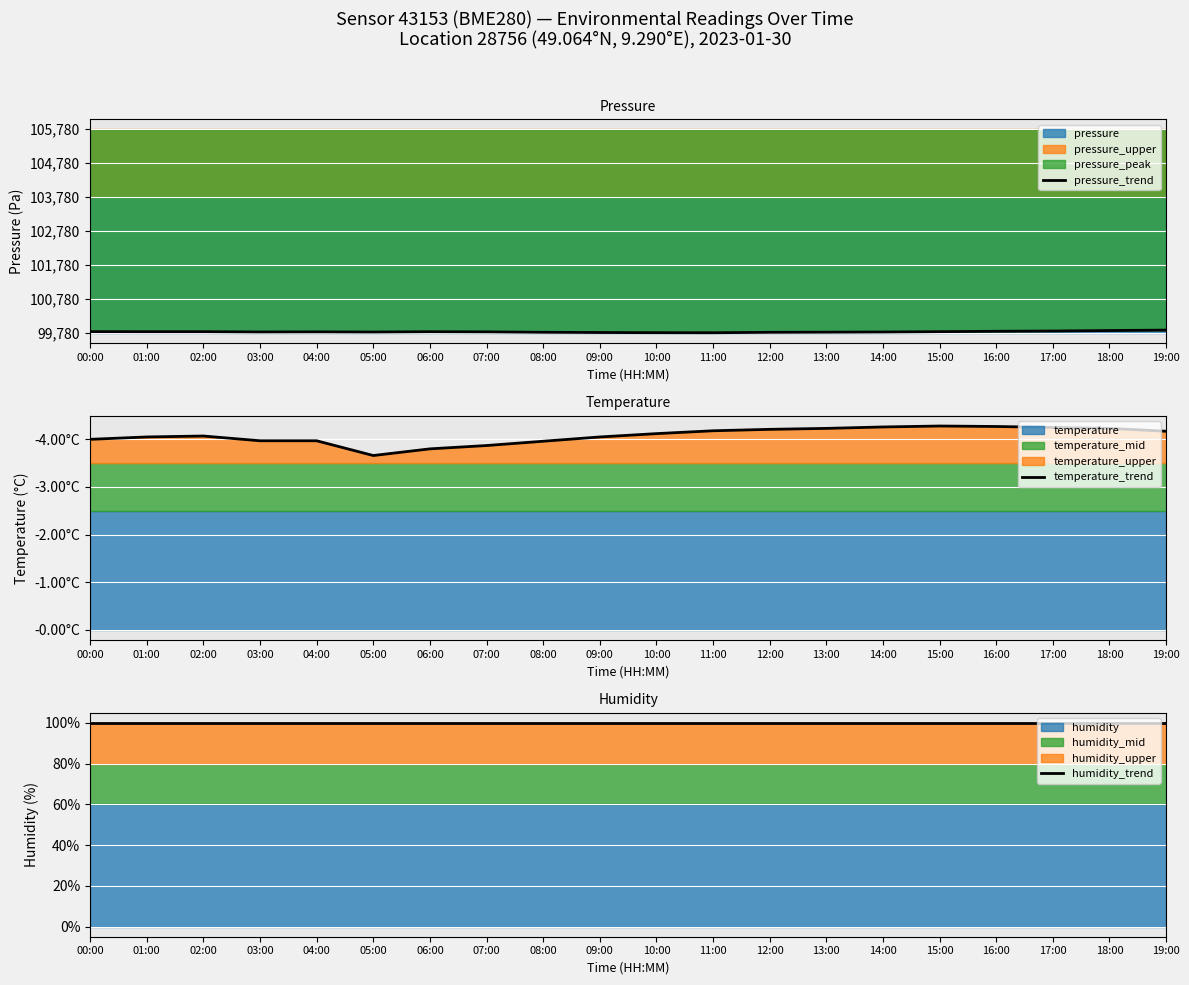

True or false: humidity_trend has a value of 169.8 at 12:00.

False